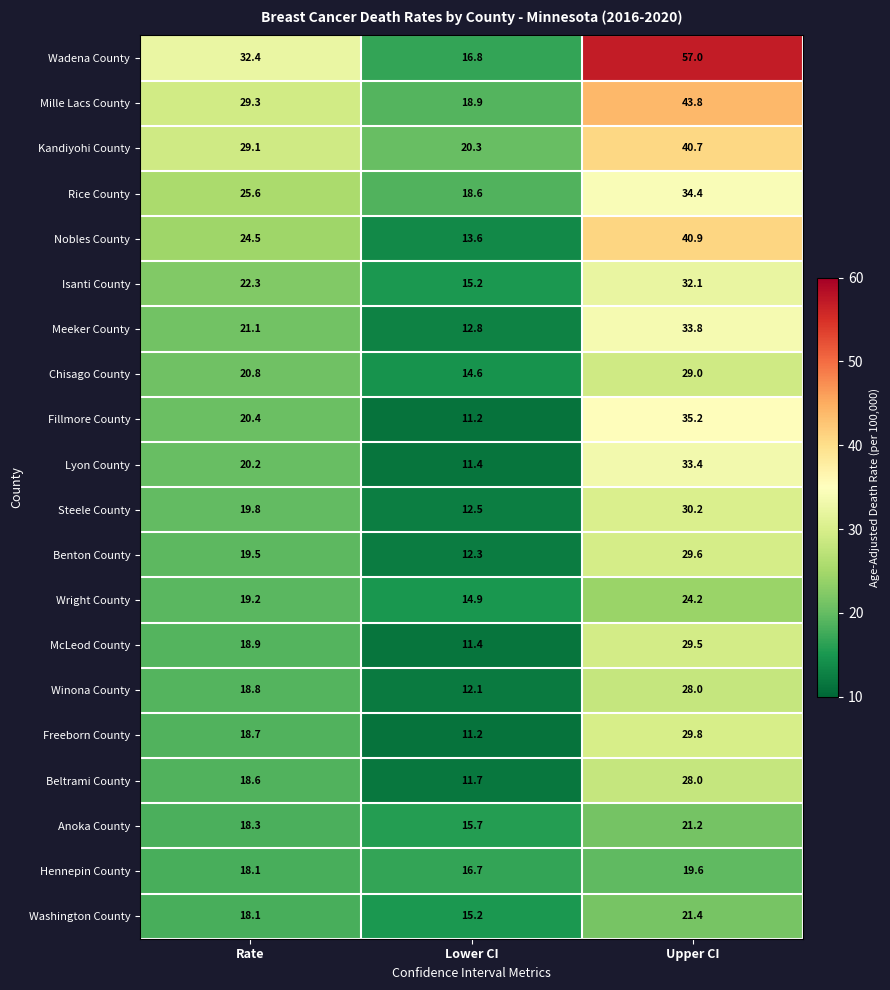

What is the difference between the second highest and minimum values in the Hennepin County series?

1.4